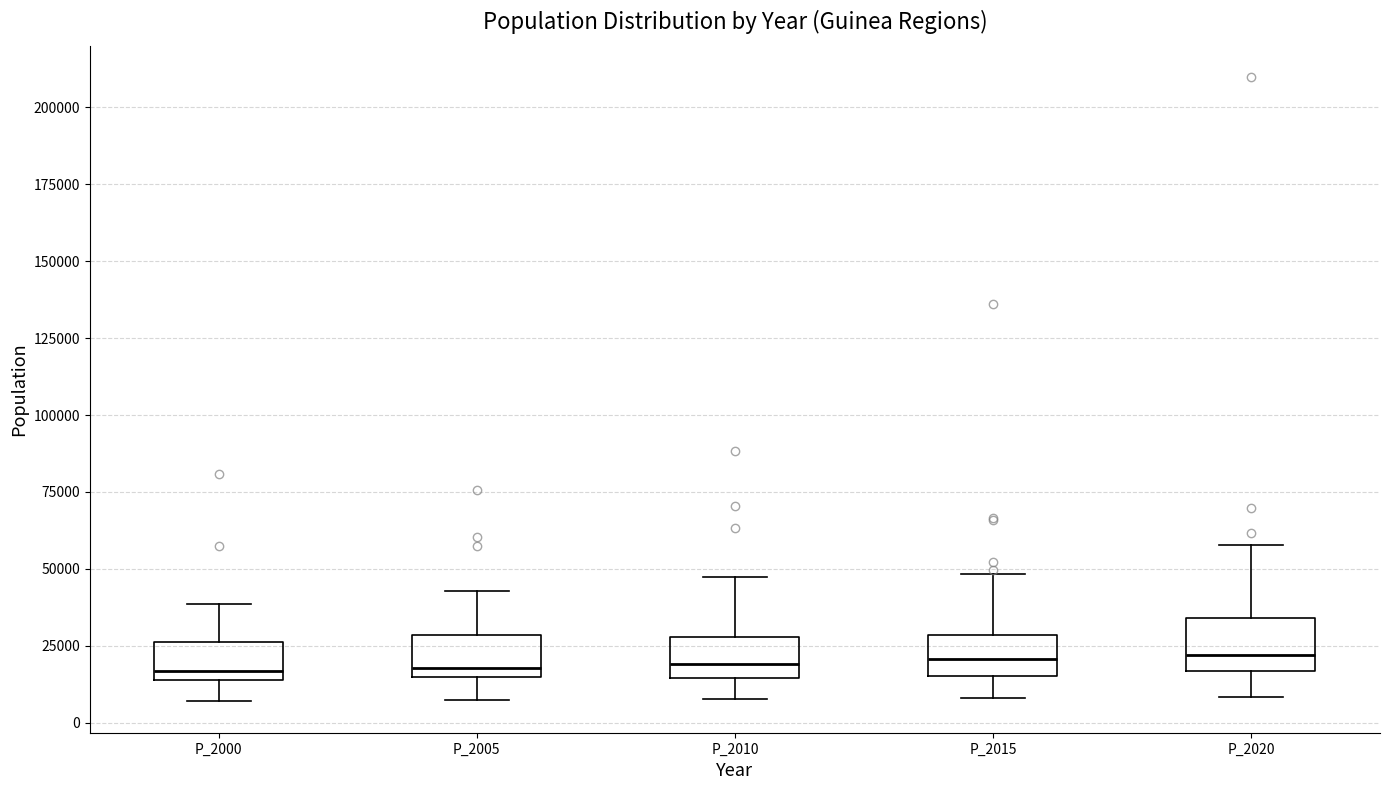

Reading left to right, transcribe this box plot: for each box, give where its median line is, the range the box spans, and where its two whiskers end, as read against the y-axis. The values are not printed on the chart, so give them approximately, as read against the axis.

P_2000: median 15000 (just above the box's lower edge), box 15000 to 25000, whiskers 5000 to 40000
P_2005: median 20000, box 15000 to 30000, whiskers 5000 to 45000
P_2010: median 20000, box 15000 to 30000, whiskers 10000 to 45000
P_2015: median 20000, box 15000 to 30000, whiskers 10000 to 50000
P_2020: median 20000, box 15000 to 35000, whiskers 10000 to 60000